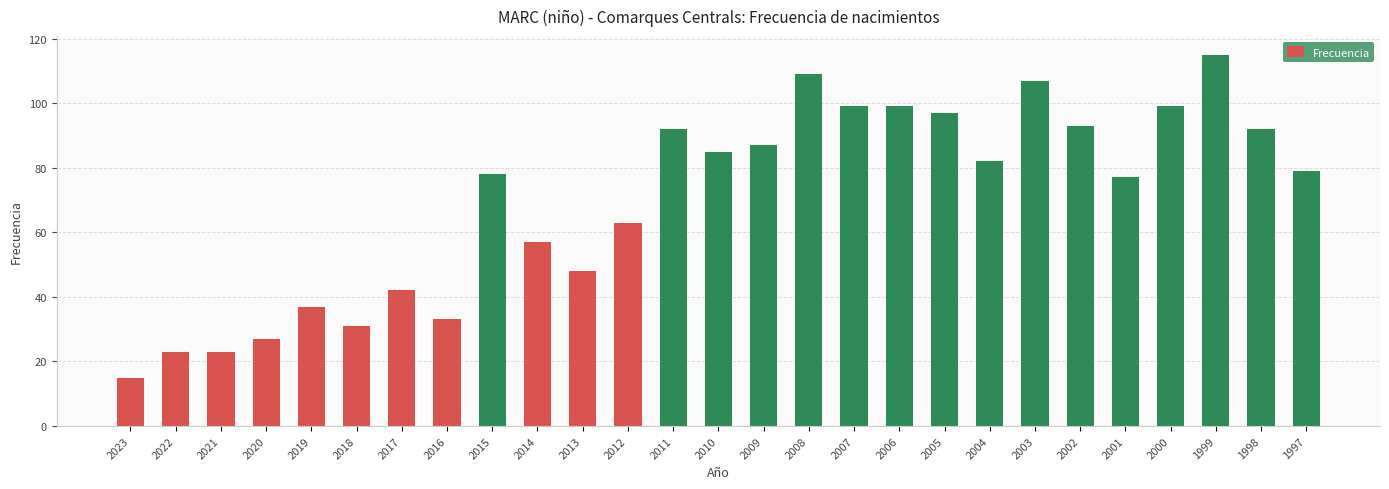

What is the value of the 4th bar from the left?

27